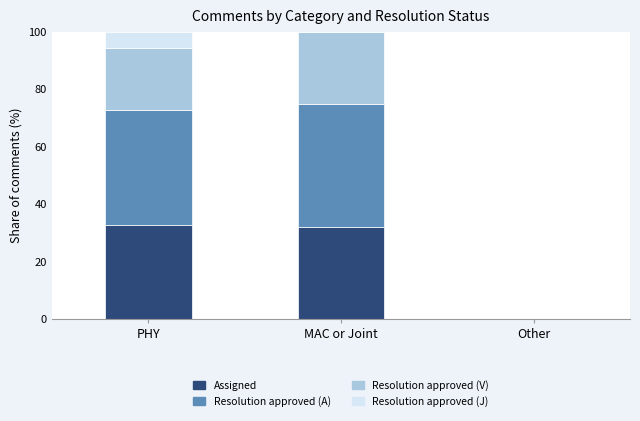

True or false: Assigned has a value of 12.1 at PHY.

False